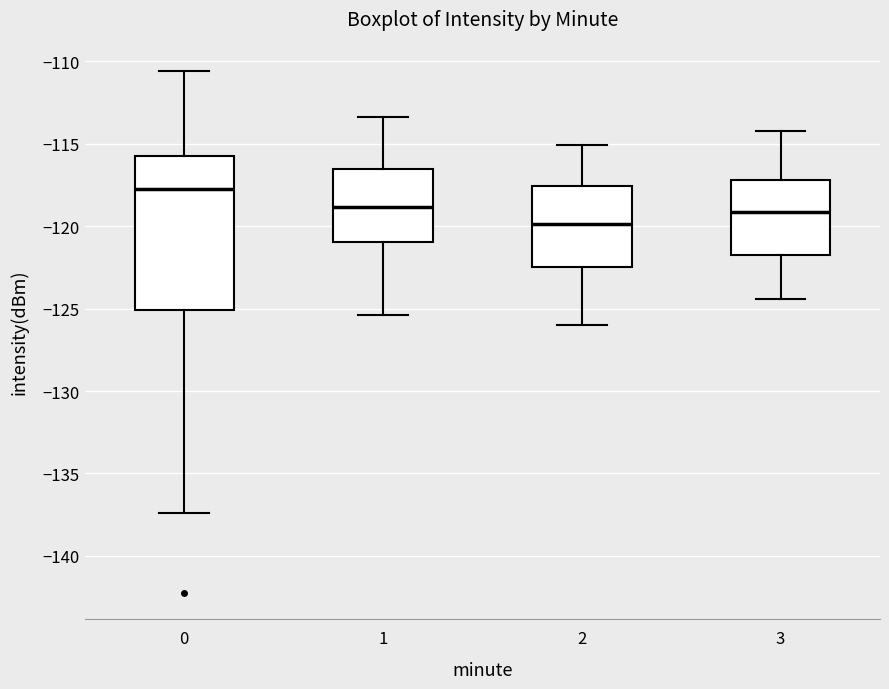

Which box is the tallest, from its lower edge to its upper edge?

0